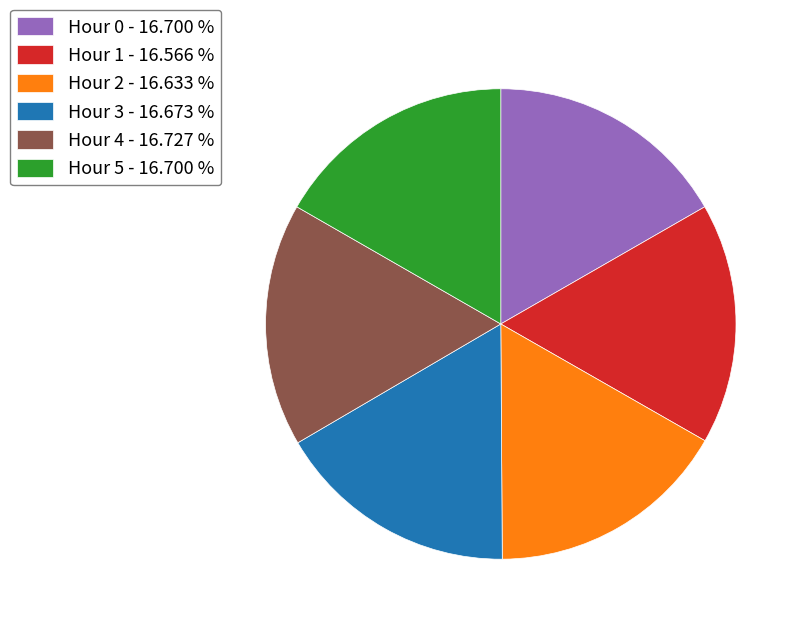

What is the ratio of the value at Hour 0 - 16.700 % to the value at Hour 1 - 16.566 %?

1.0